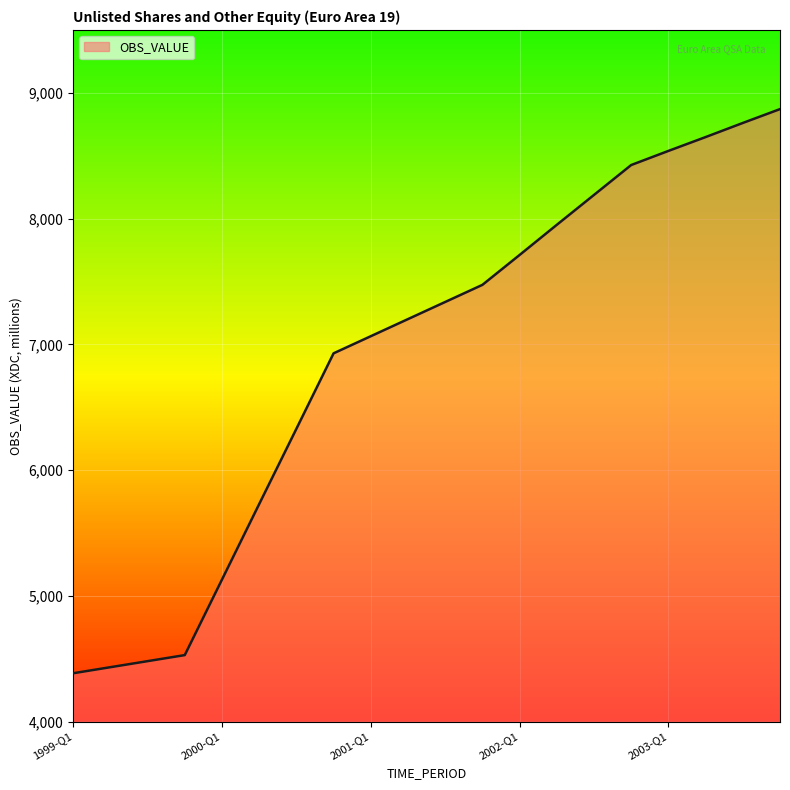

What is the greatest value displayed?

8870.4